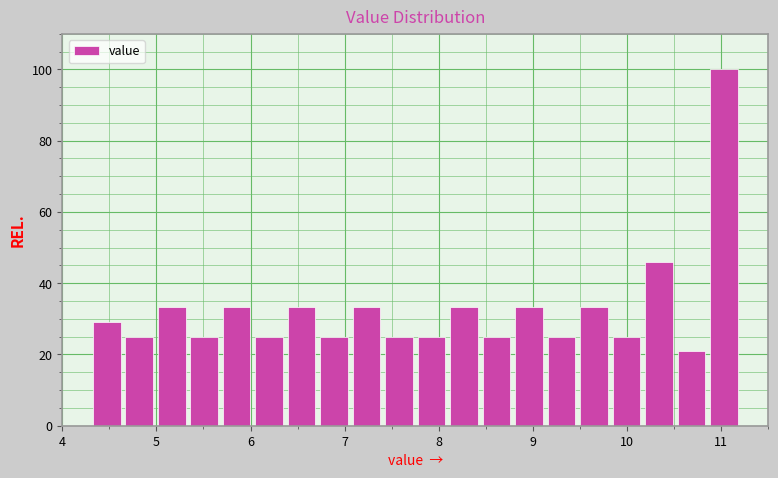

Read against the x-axis, roughly where is the centre of the tallest bar?

11.0